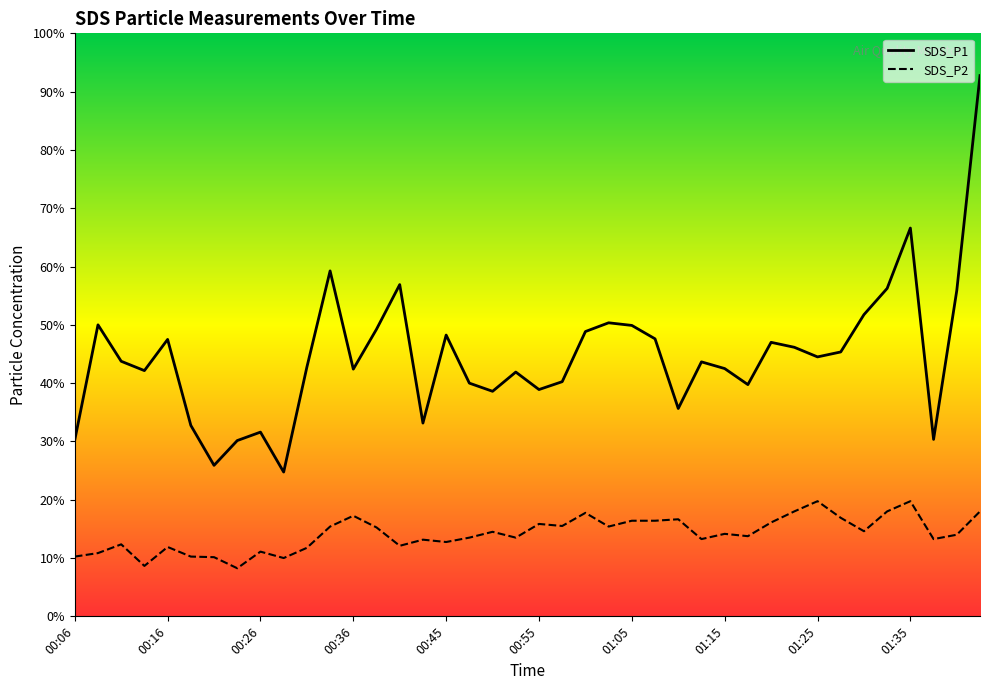

True or false: SDS_P2 has more than 1 interior local peaks.

True